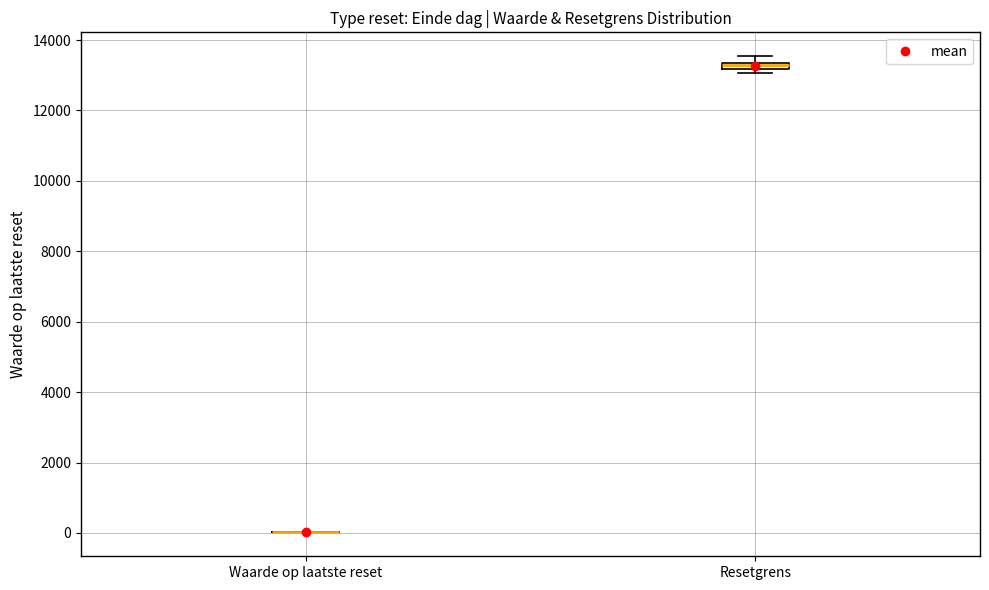

Where is the upper edge of the box for Resetgrens on the y-axis? The values are not printed on the chart, so give them approximately, as read against the axis.

13400